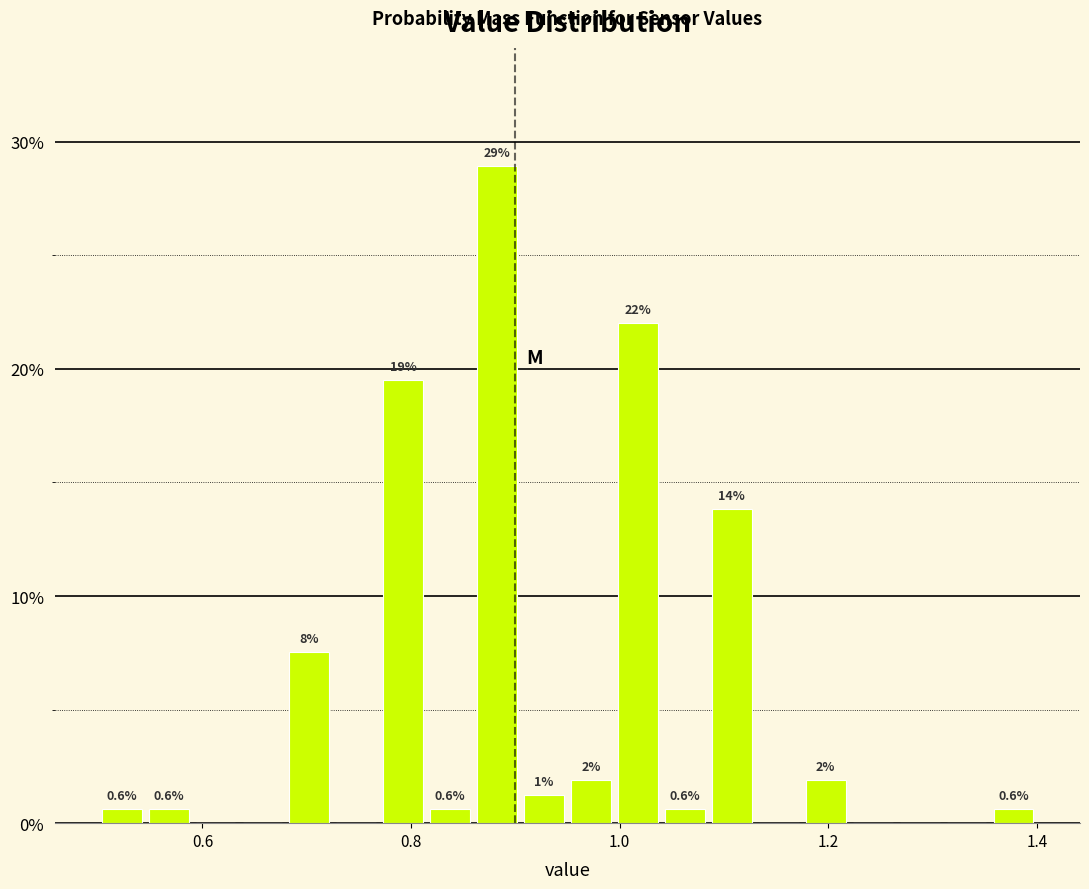

Around what value on the x-axis is the tallest bar? Give the approximate position of its centre, as read against the axis.

0.88